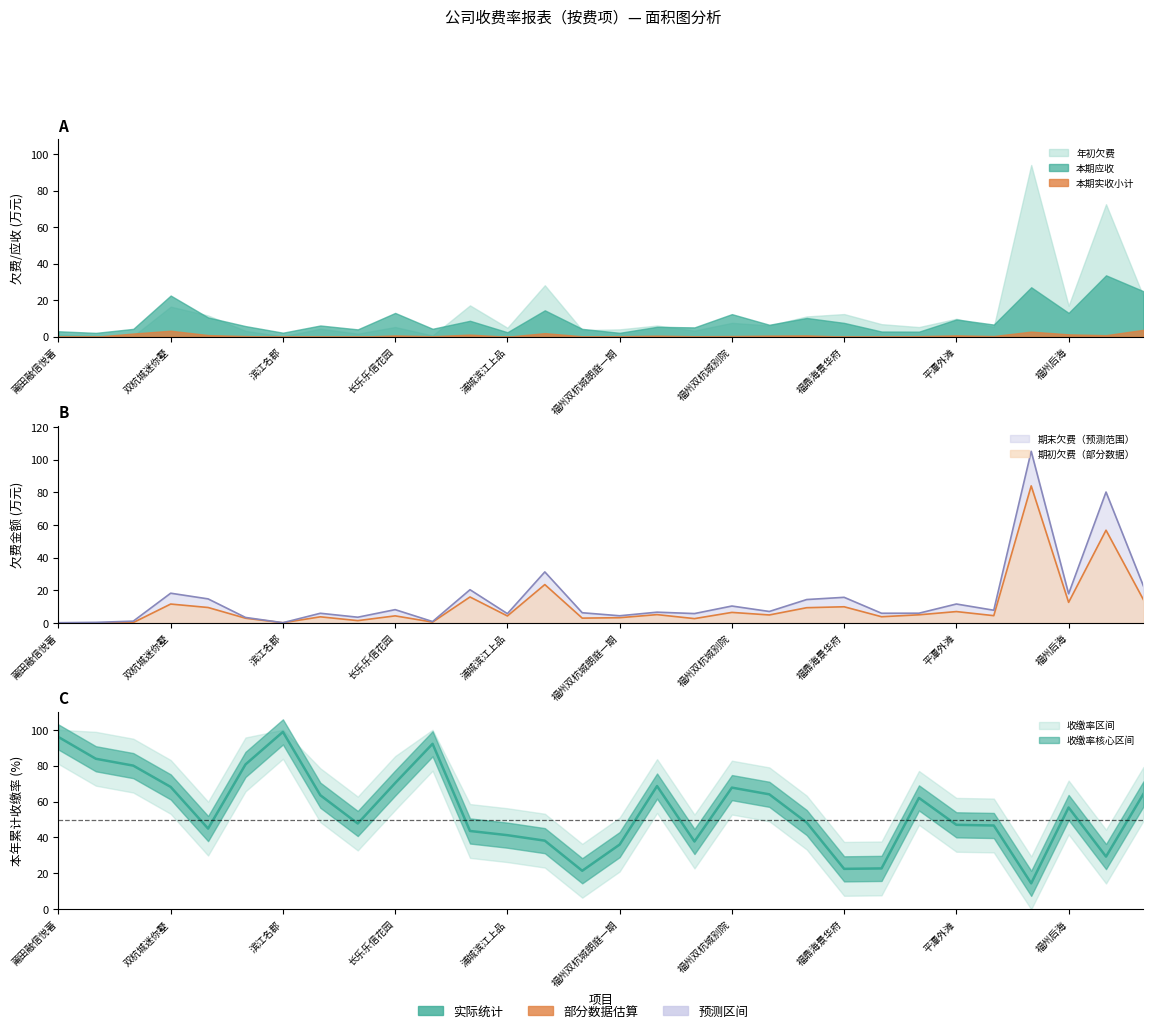

Reading left to right, transcribe all the data shown in this chart.

年初欠费: 0.2	0.4	1.1	18.2	14.7	3.4	0.2	5.9	3.5	8.2	0.9	20.4	5.7	31.3	6.3	4.4	6.6	5.8	10.4	7.0	14.3	15.7	5.9	6.0	11.6	7.8	105.1	17.9	80.2	22.6
期初欠费: 0.0	0.0	0.3	11.6	9.5	2.9	0.1	3.8	1.4	4.3	0.5	15.9	4.3	23.5	3.0	3.2	5.1	2.7	6.5	4.9	9.4	9.9	3.8	5.0	7.0	4.5	84.0	12.6	56.8	14.2
本年累计收缴率: 96.0	83.8	80.0	68.2	44.9	80.7	98.8	63.5	47.8	70.3	92.2	43.6	41.3	38.2	21.4	36.0	68.6	37.7	67.8	64.0	48.3	22.5	22.8	62.0	47.0	46.7	14.4	56.7	29.3	64.2